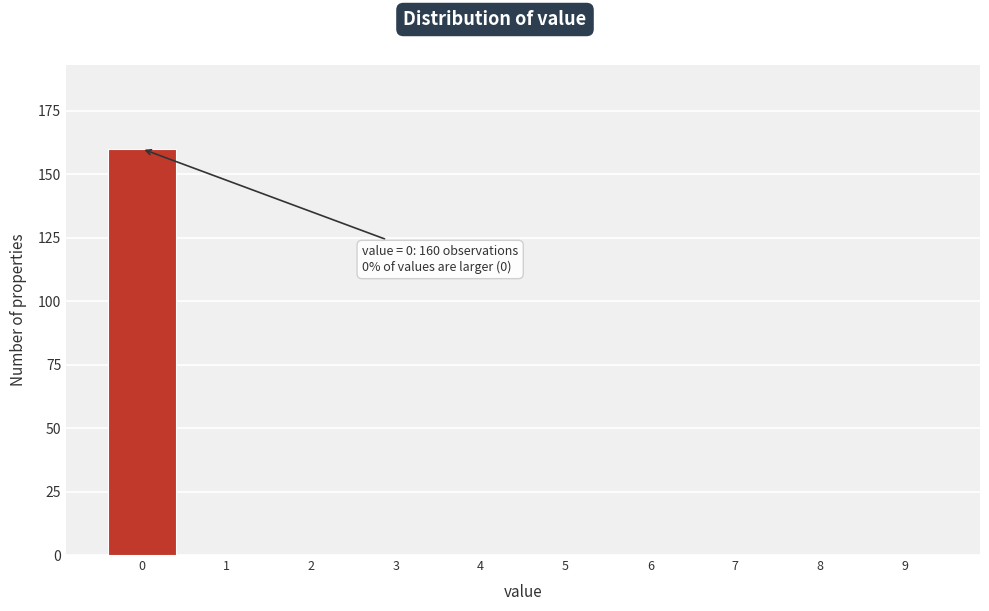

Reading left to right, extract all data points from this chart.

0=160	1=0	2=0	3=0	4=0	5=0	6=0	7=0	8=0	9=0